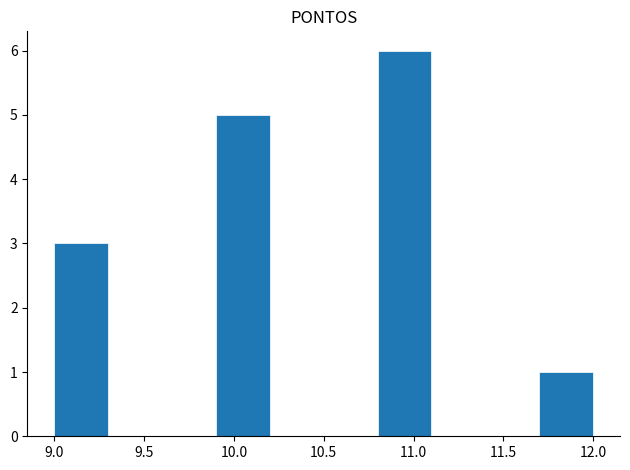

How tall is the bar that spans 9.0 to 9.3 on the x-axis? The values are not printed on the chart, so give them approximately, as read against the axis.

3